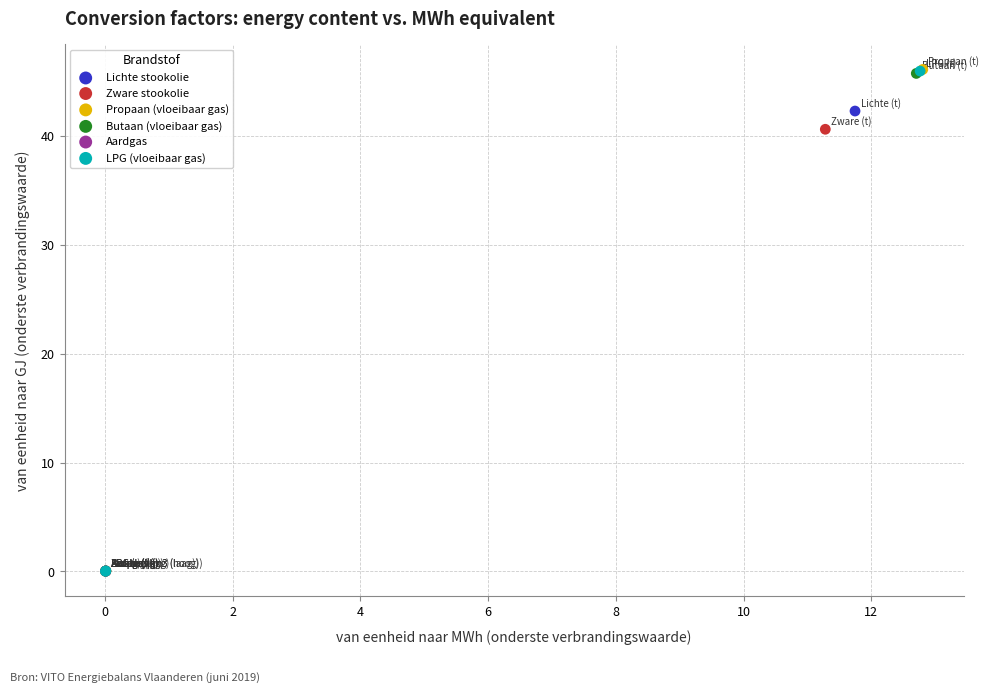

Which series has the widest spread of Y values?

Propaan (vloeibaar gas)